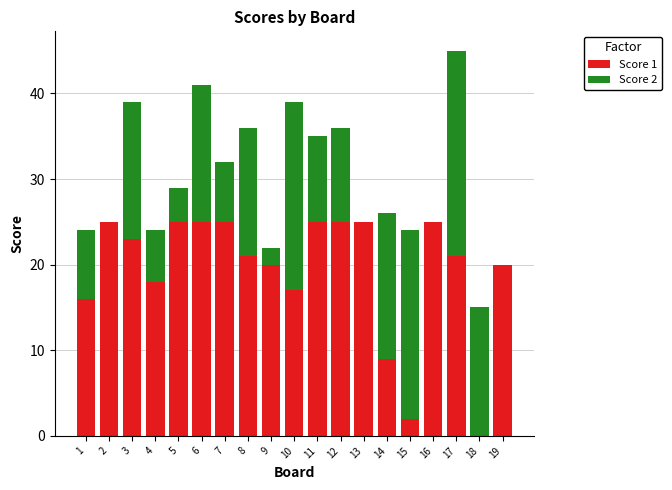

Does the chart contain stacked bars?

Yes